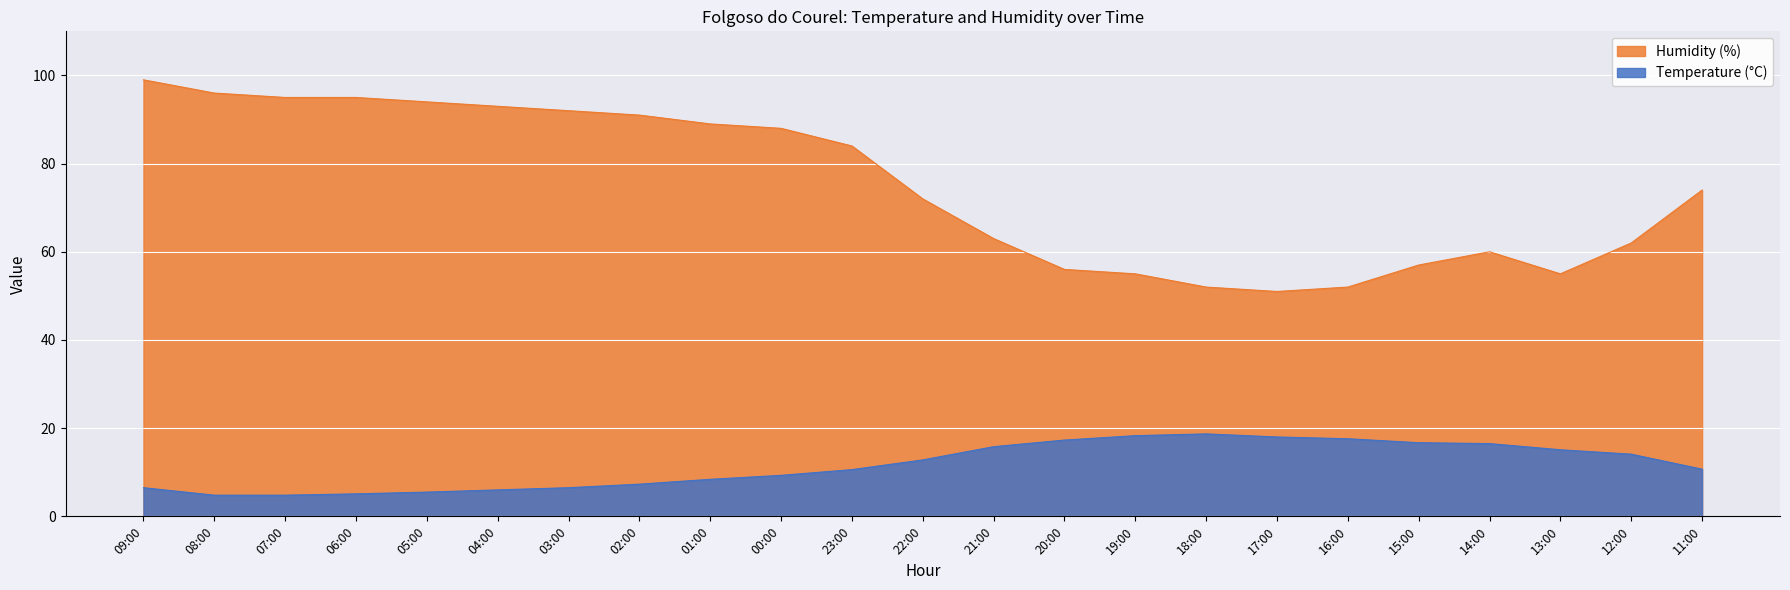

Which series changed the most between 06:00 and 23:00?

Humidity (%)